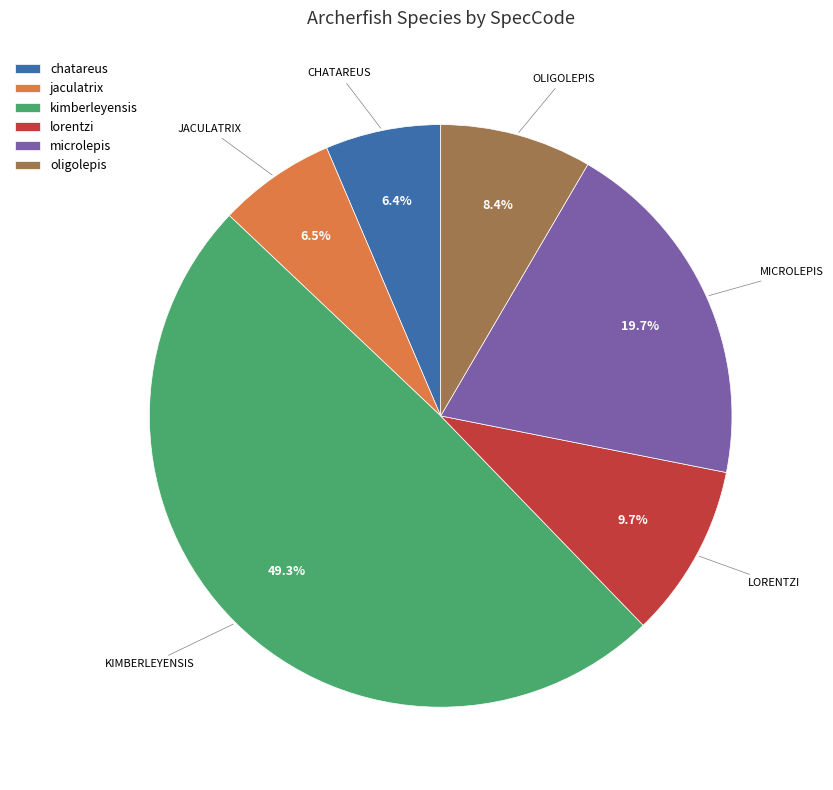

Does any single category account for the majority?

No